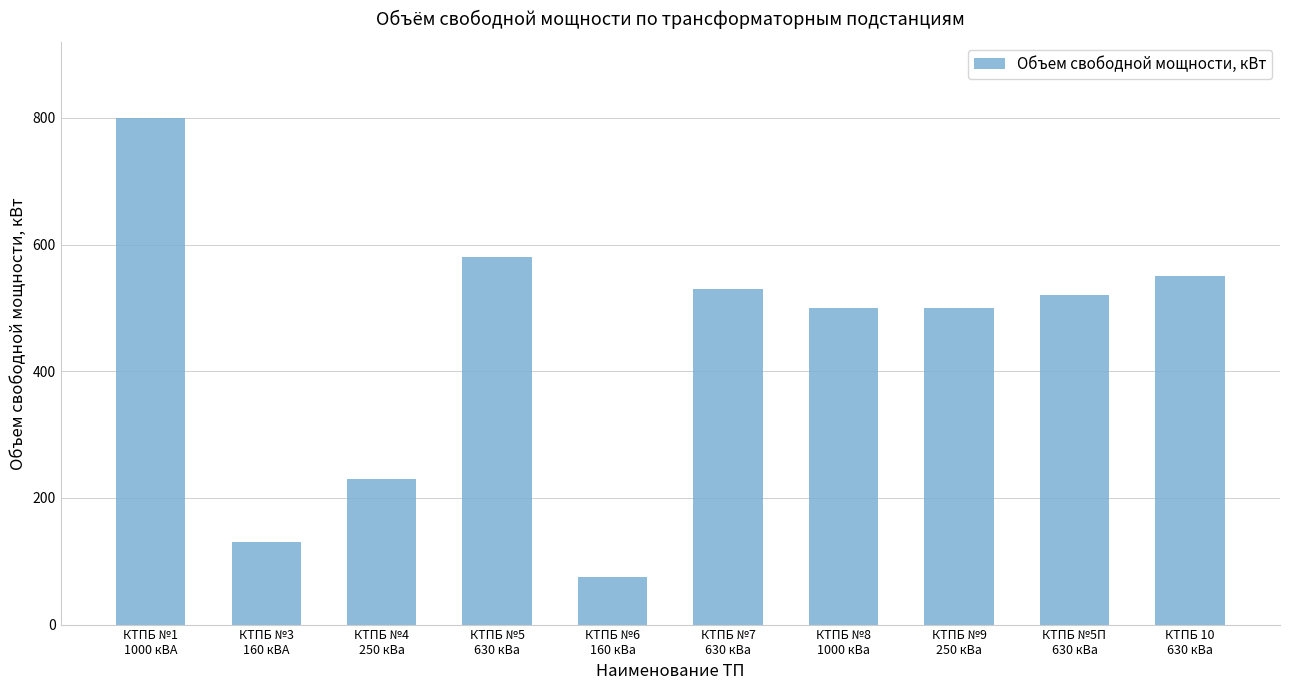

Reading right to left, what are all the values shown in this chart?

550	520	500	500	530	75	580	230	130	800